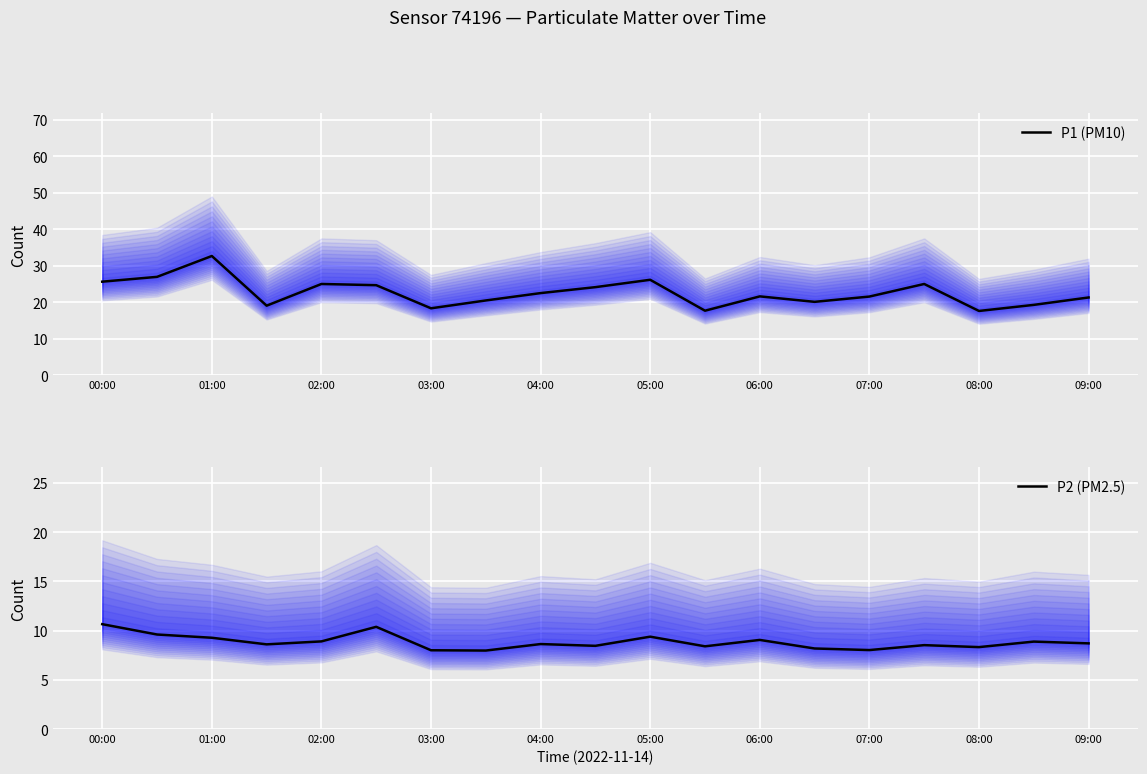

What is the difference between the P2 (PM2.5) values at 15 and 13?

0.3